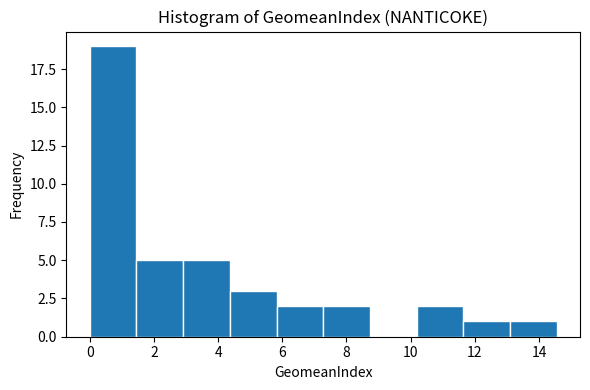

What is the height of the bar covering 3.0 to 4.4 on the x-axis? Neither the bar edges nor the heights are printed on the chart, so give them approximately, as read against the axes.

5